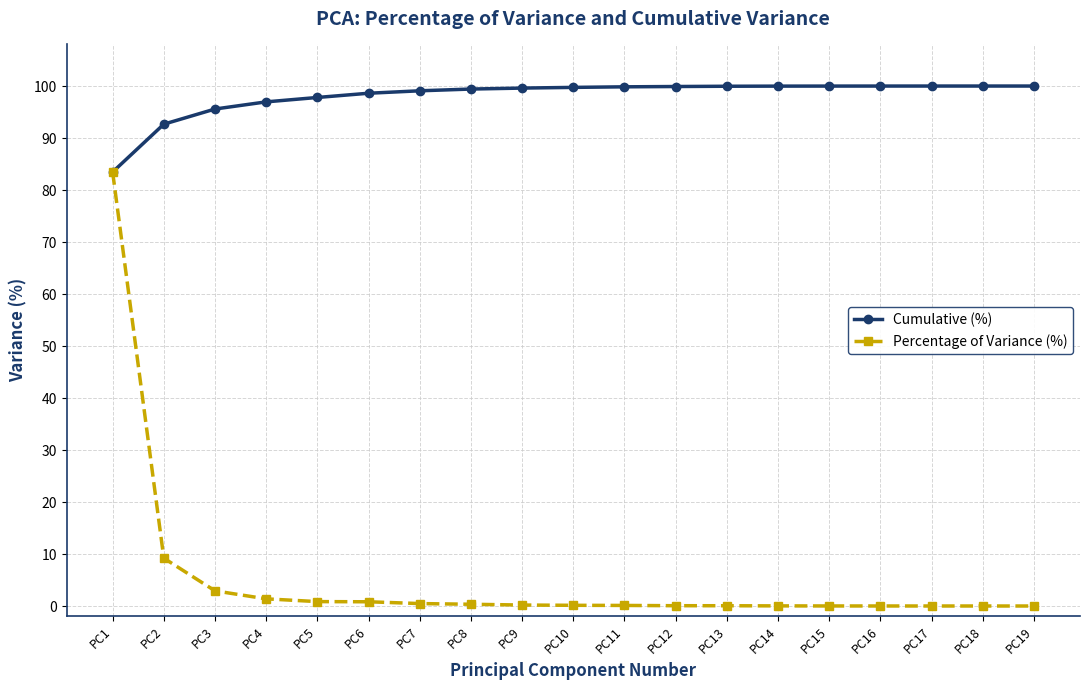

What is the approximate value of Percentage of Variance (%) at PC1?

83.5